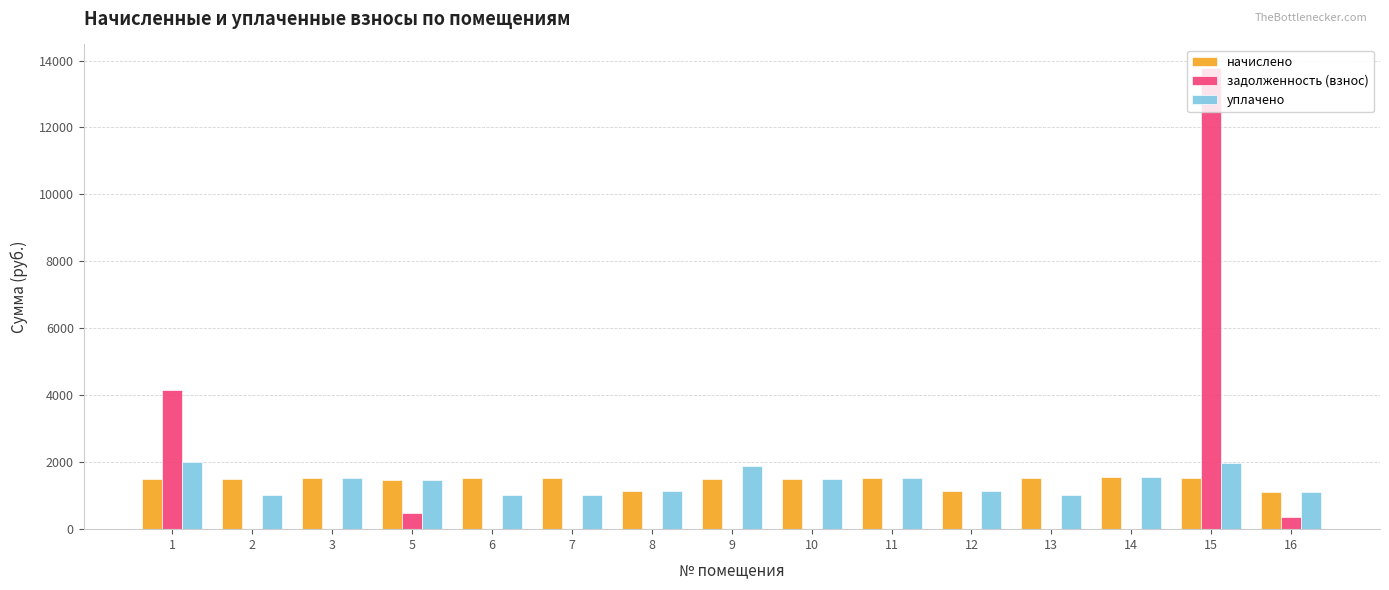

At which label does уплачено first exceed 1460?

1